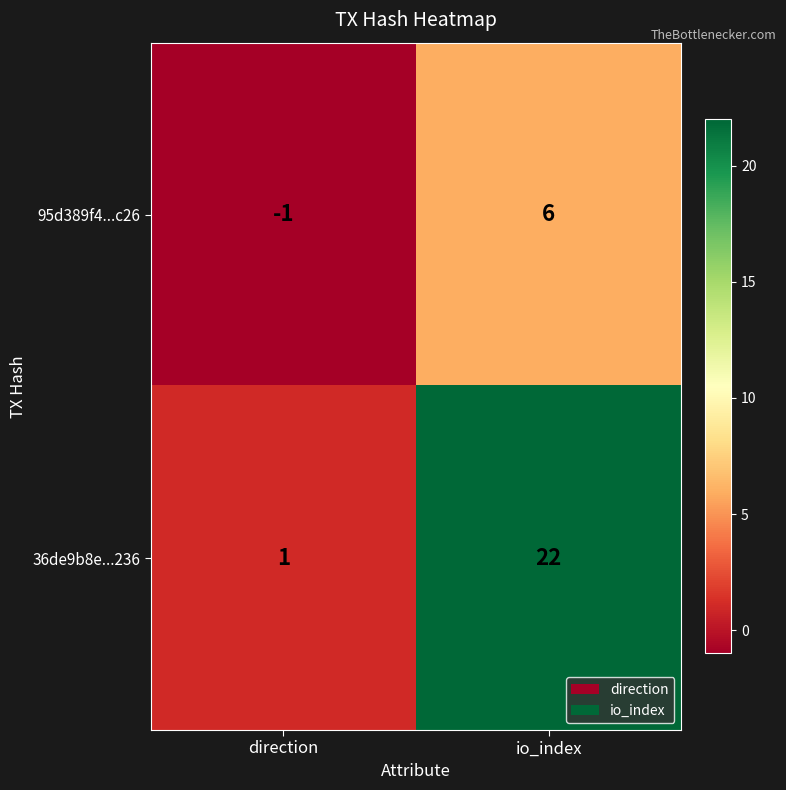

Rank the series by their average value, from lowest to highest.

95d389f4...c26, 36de9b8e...236